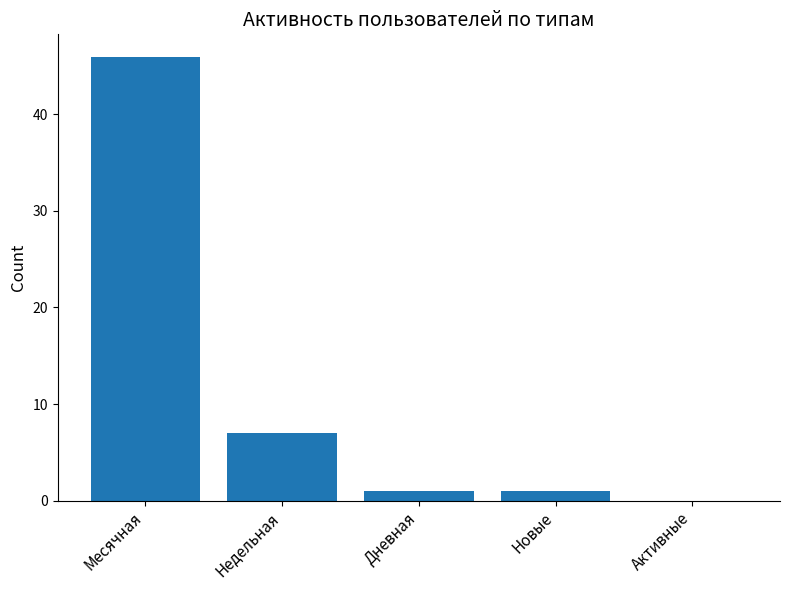

What is the difference between the values at Месячная and Новые?

45